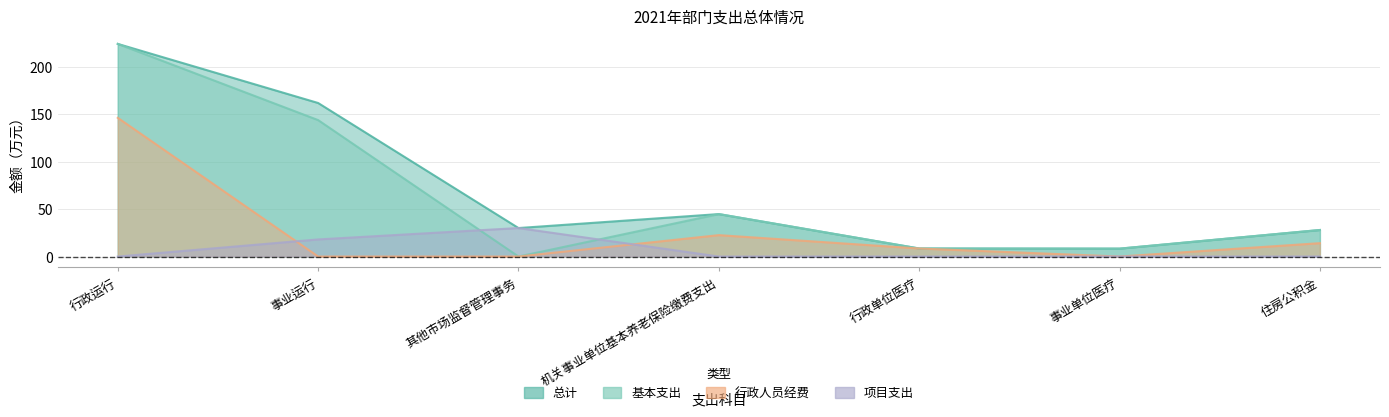

How many interior local valleys does the 总计 series have?

2